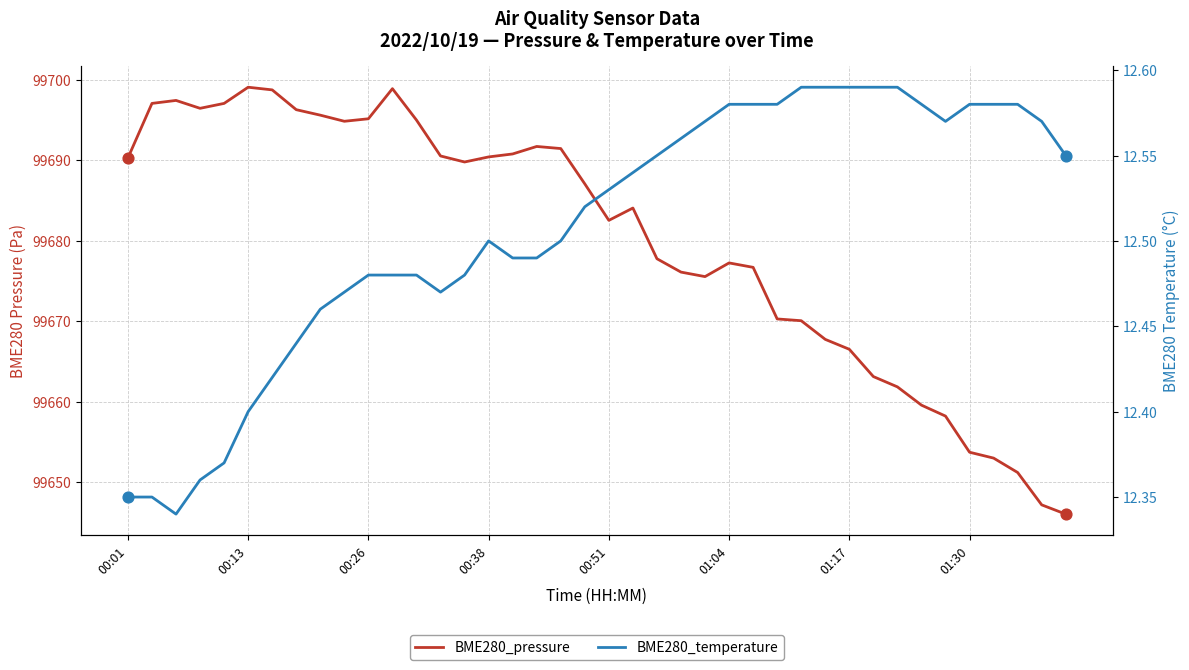

Which series has the widest spread of Y values?

BME280_pressure